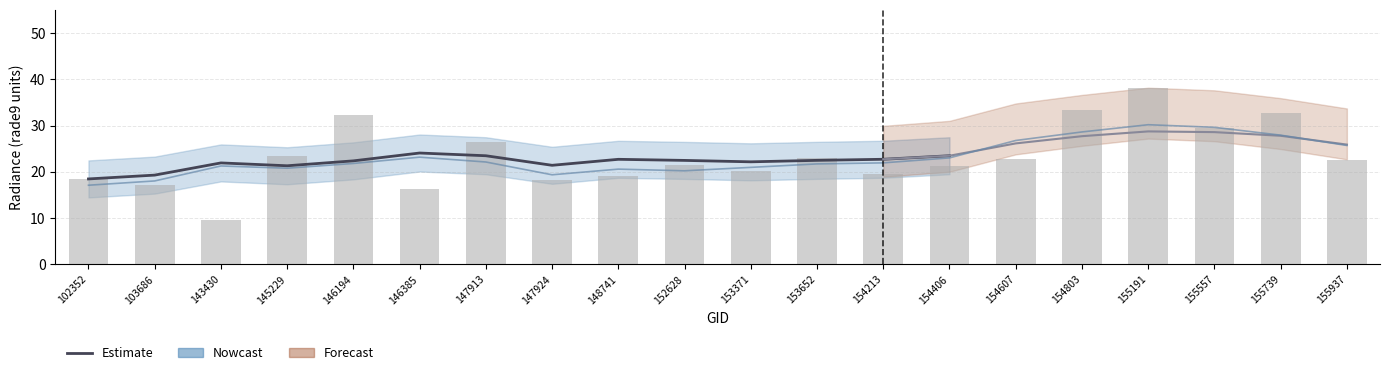

The value at 102352 is 26.9. True or false?

False